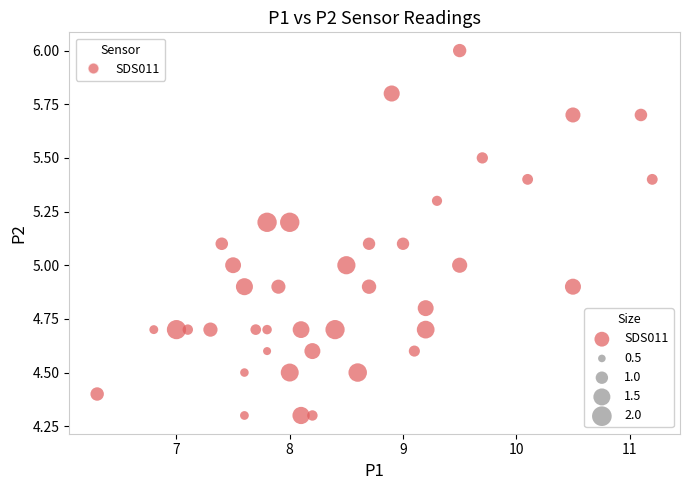

What is the range of Y values (max minus min)?

1.7